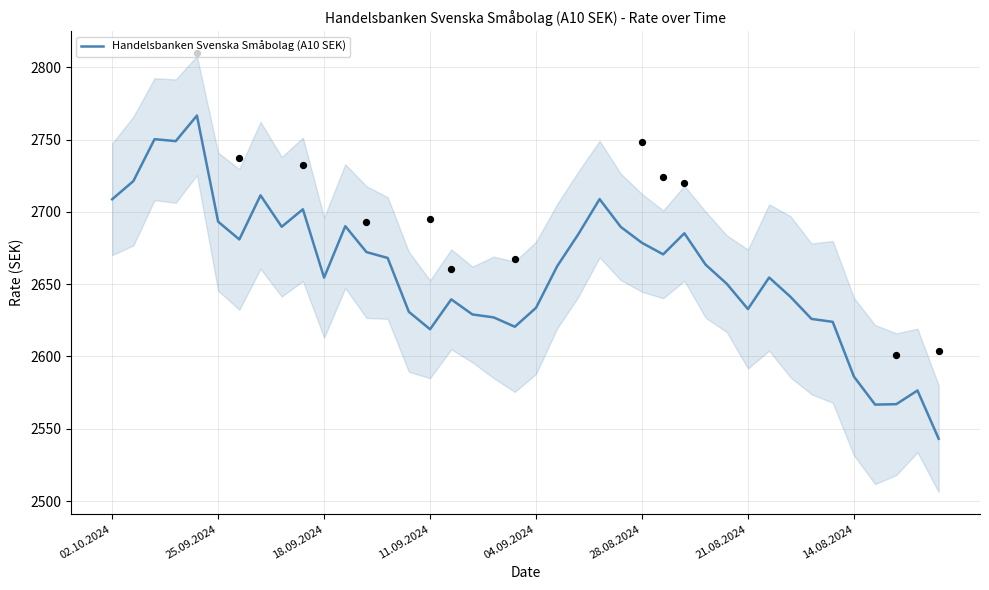

True or false: Handelsbanken Svenska Småbolag (A10 SEK) has a value of 2633.7 at 04.09.2024.

True